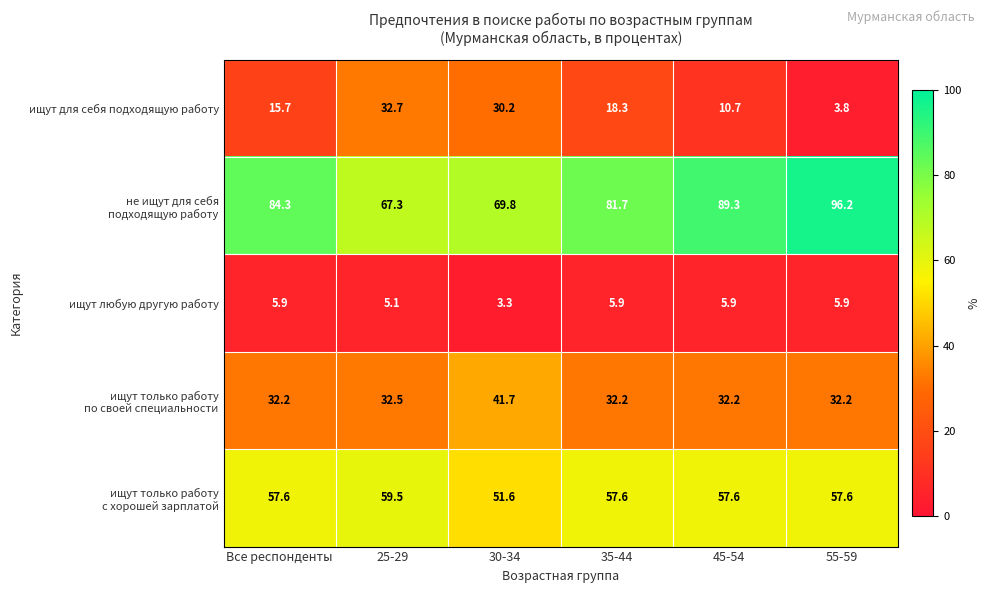

What is the maximum value shown in the chart?

96.2